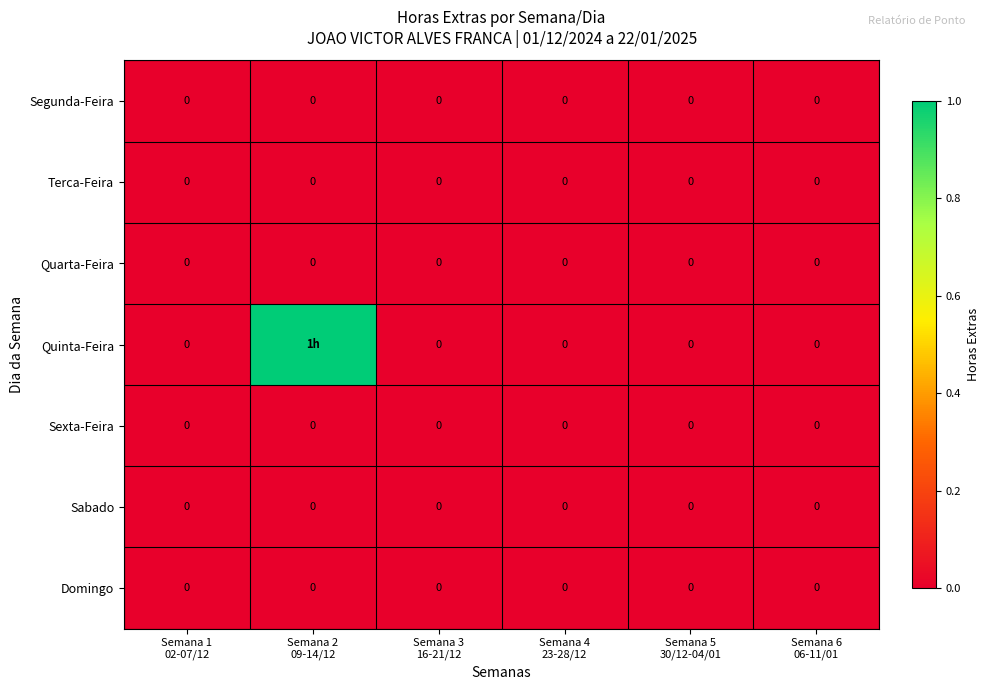

Is the value of Quinta-Feira at Semana 1 02-07/12 greater than the value of Quarta-Feira at Semana 6 06-11/01?

No